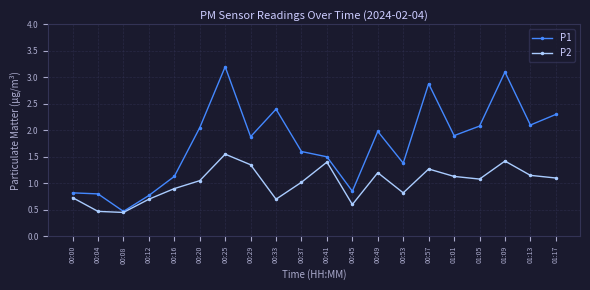

The P2 series shows 2.3 at 00:41. True or false?

False